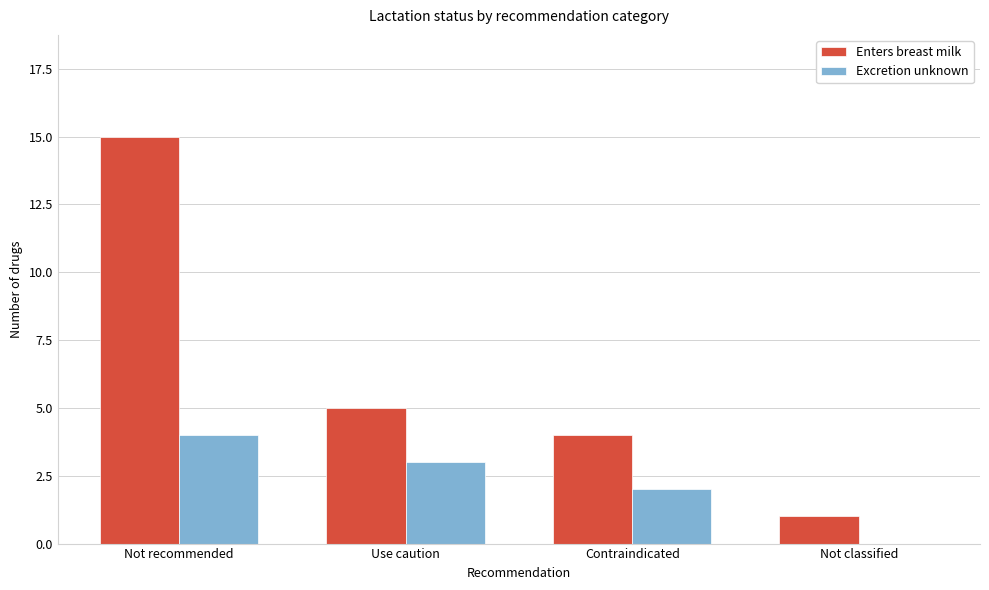

Which series has the largest total across all categories?

Enters breast milk